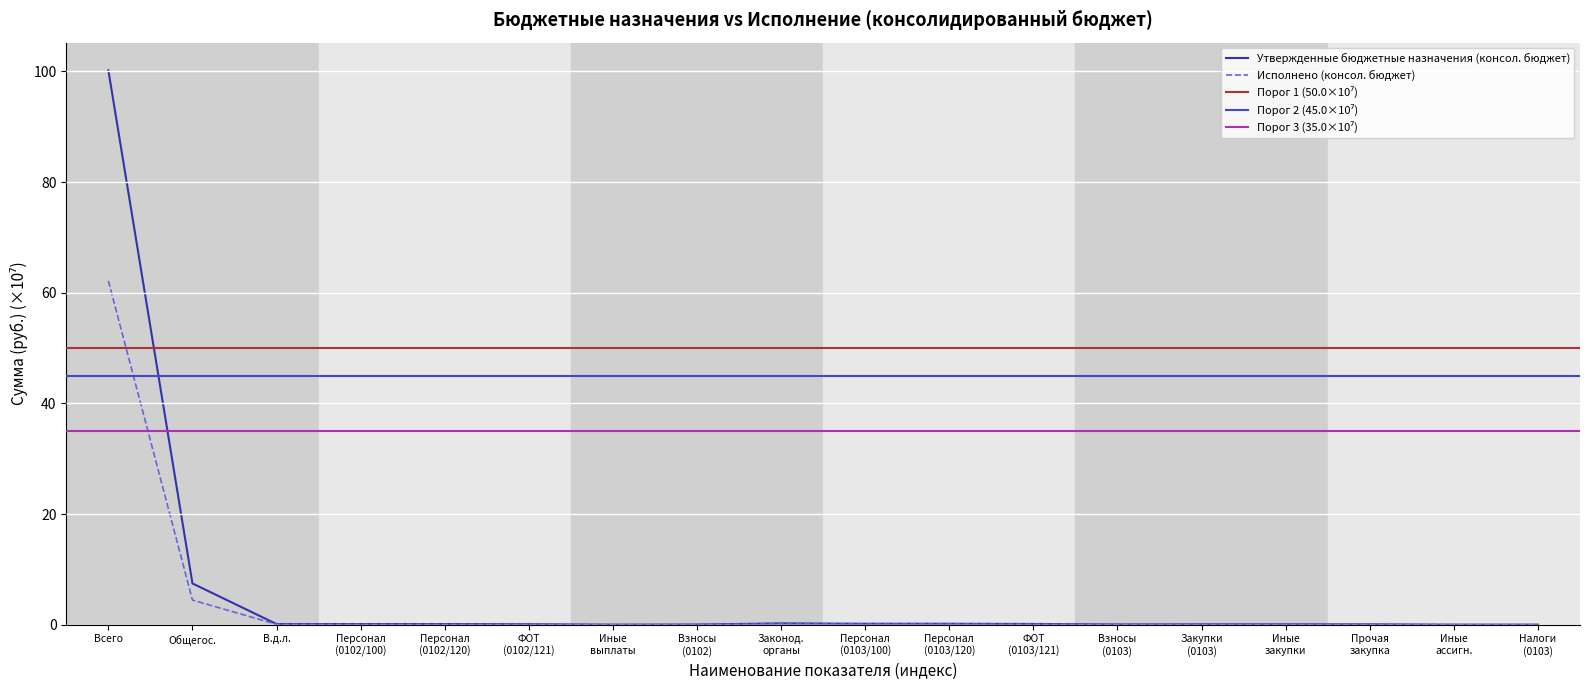

What is the sum of all Утвержденные бюджетные назначения (консол. бюджет) values?

109.0